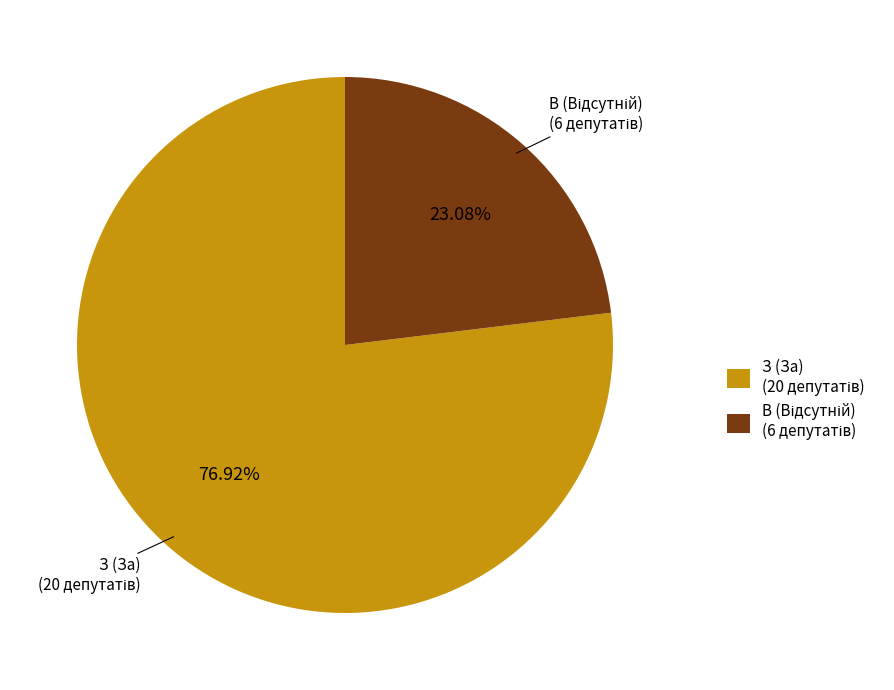

Does any single category account for the majority?

Yes